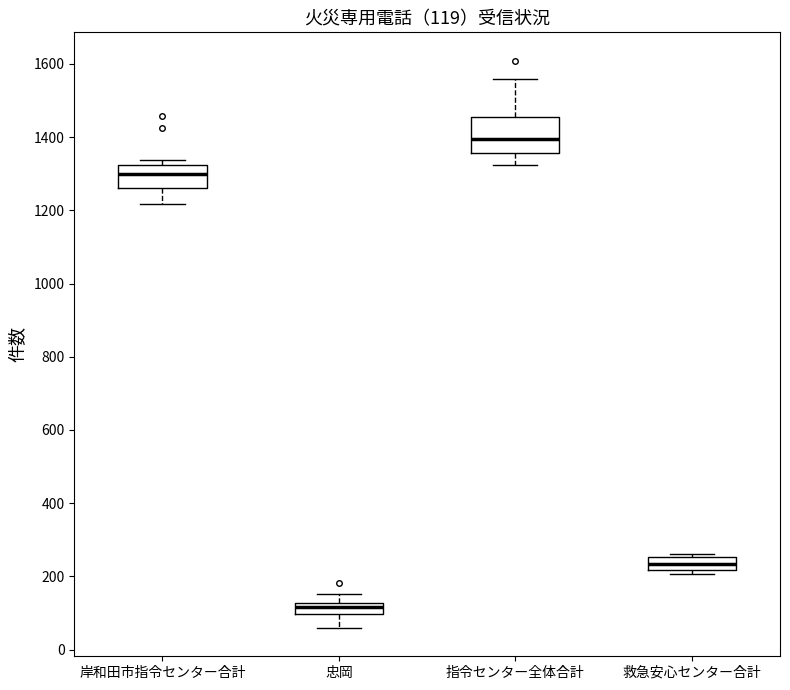

Which box's median line is the highest?

指令センター全体合計